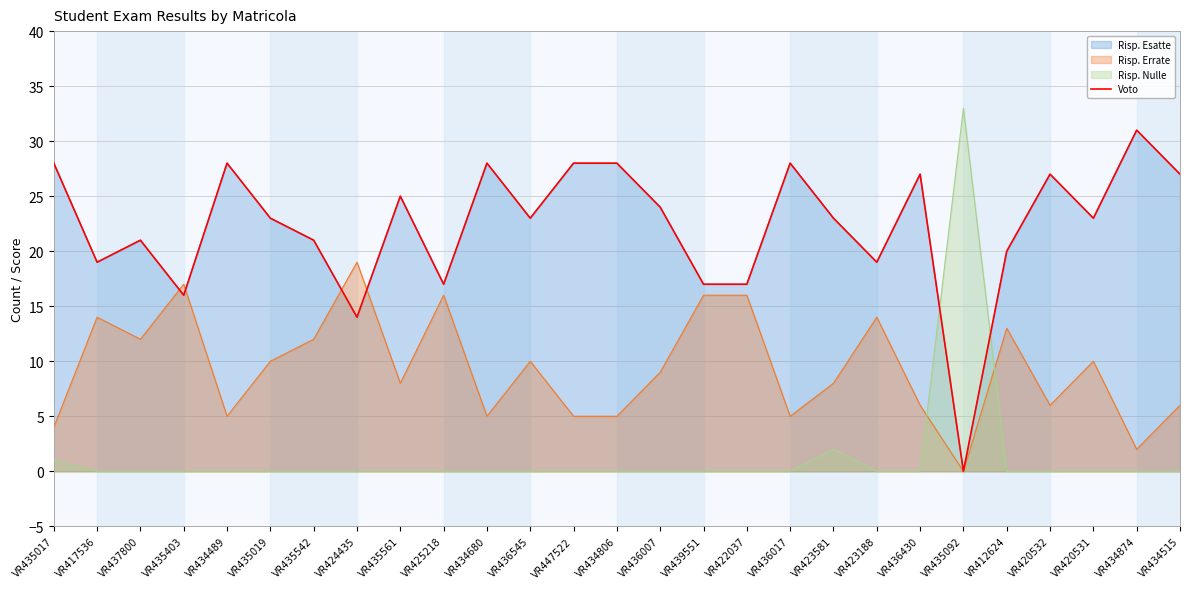

Count the number of categories in the chart.

27